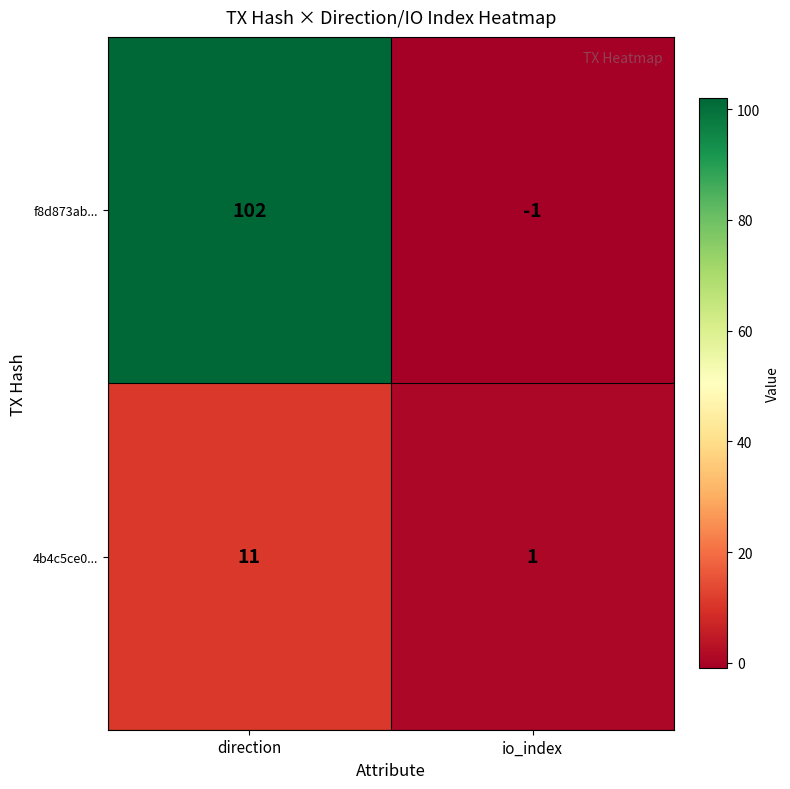

Which category has the highest value across all series?

direction